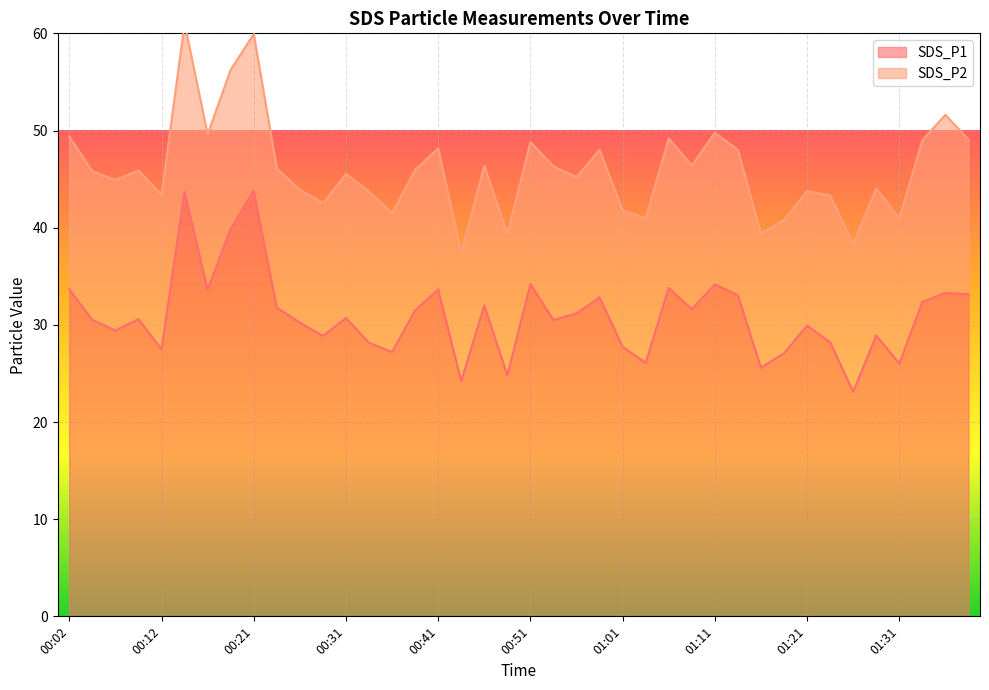

At which category does the chart reach its peak across all series?

00:21